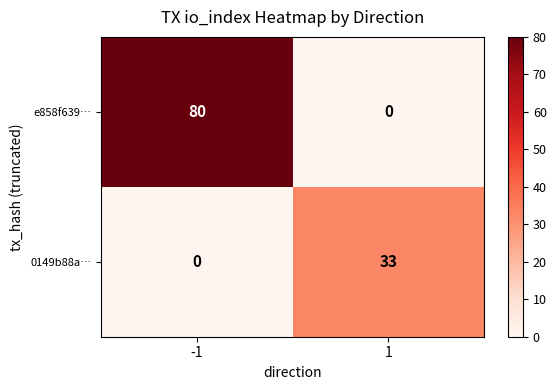

What is the average value of the e858f639… series?

40